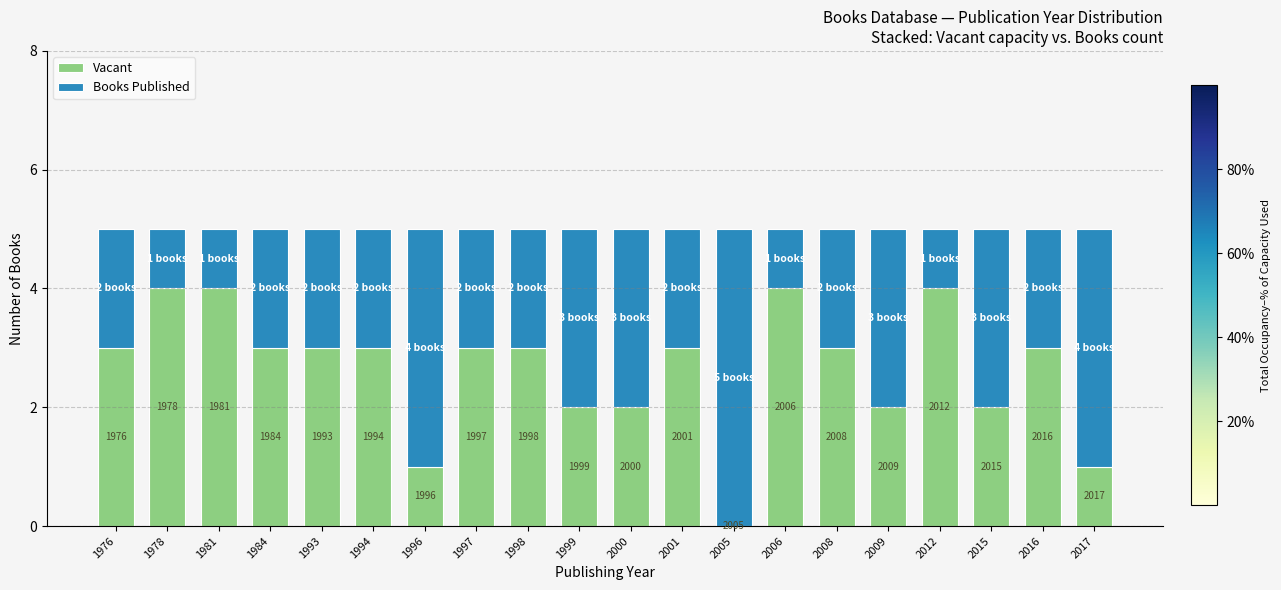

The Books Published series shows 0 at 1978. True or false?

False